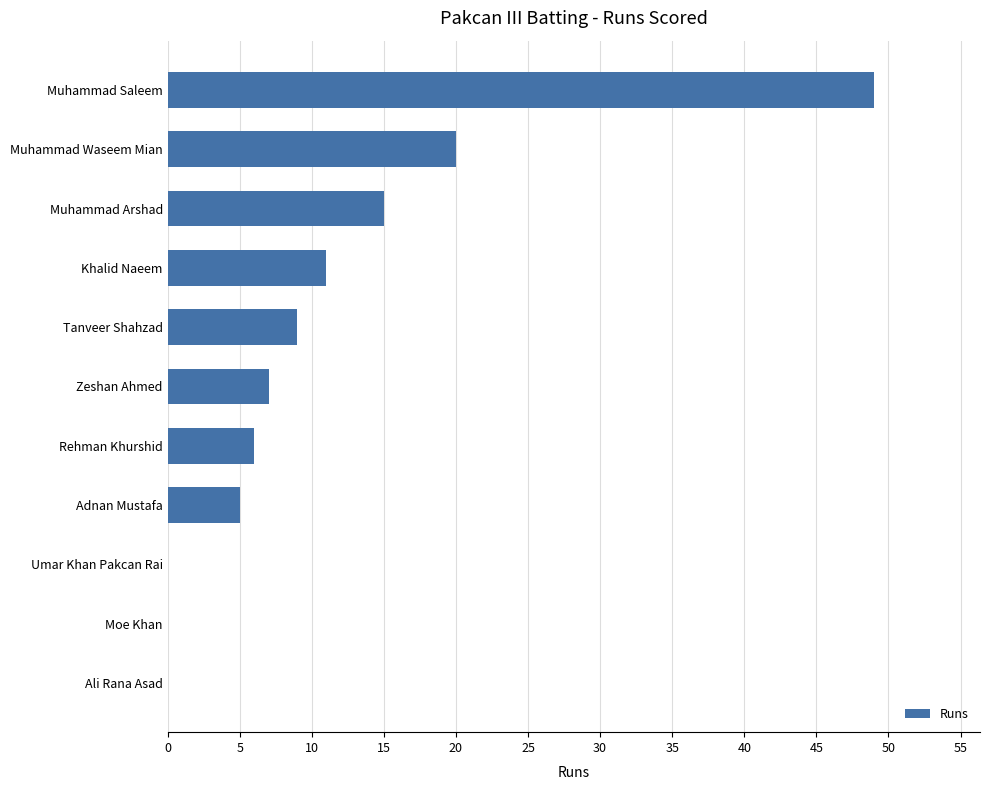

True or false: the data shows 75 at Muhammad Saleem.

False